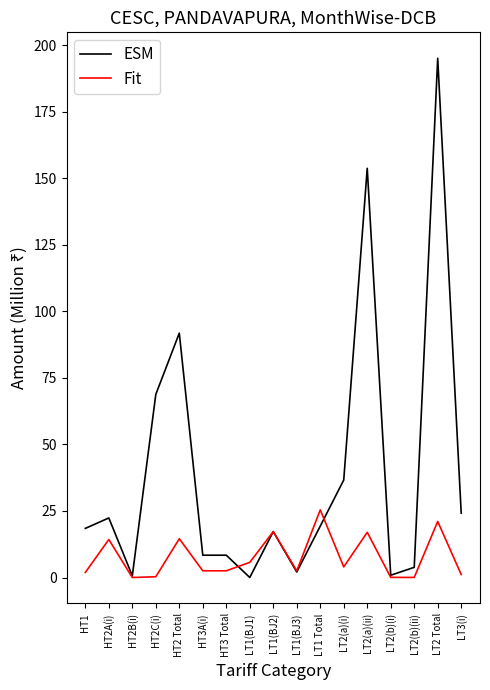

What is the average value of the Fit series?

7.7